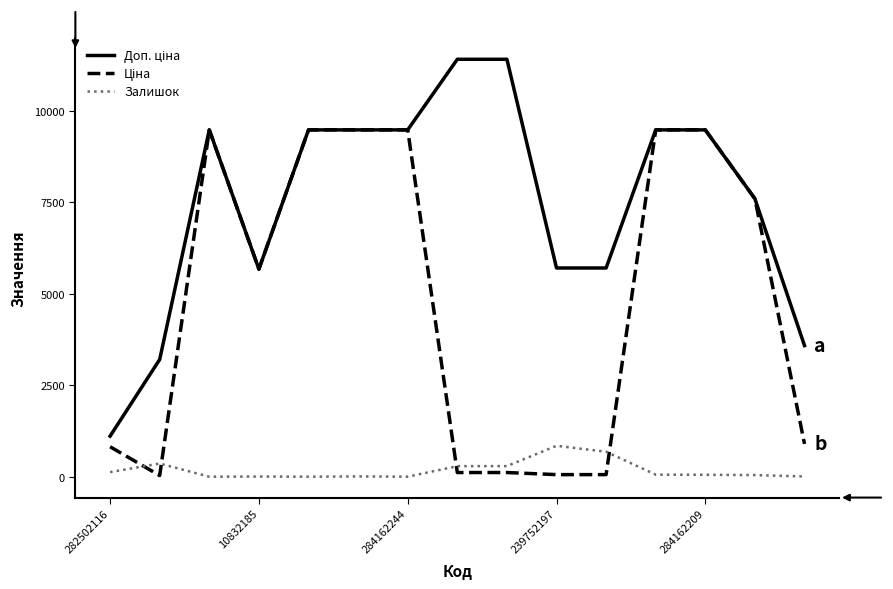

How many series are shown in this chart?

3